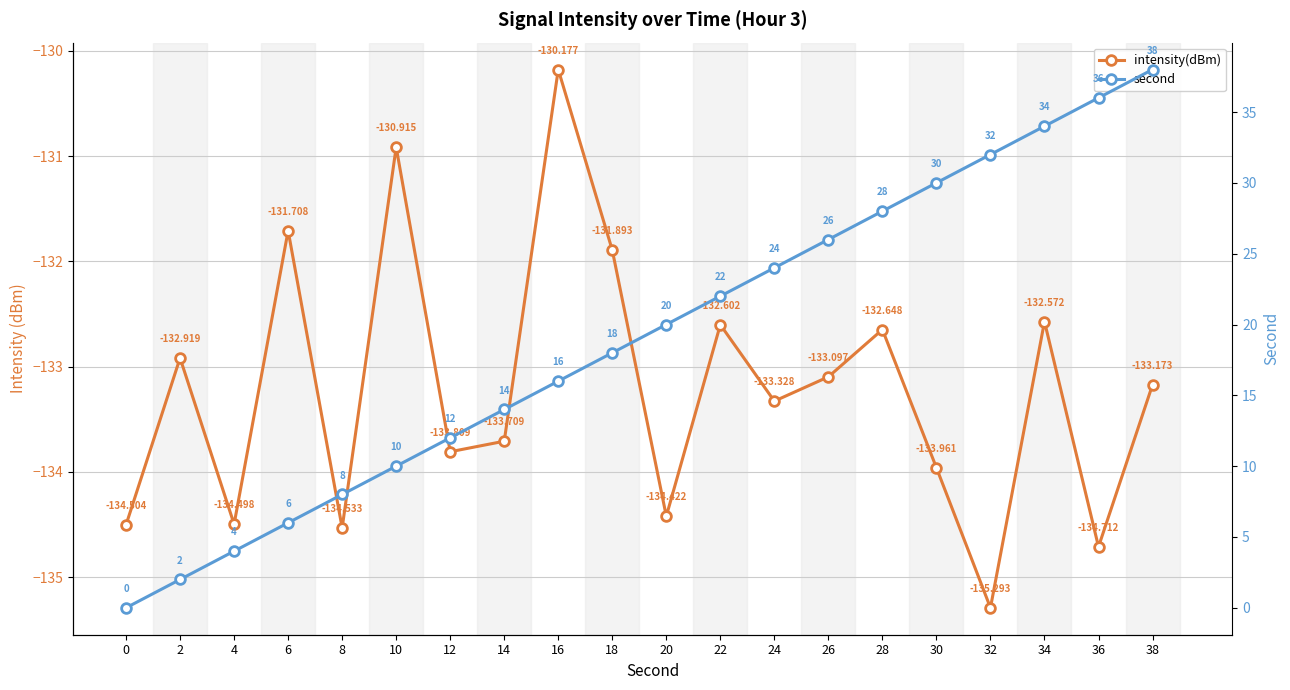

Rank the series at 12 from lowest to highest value.

intensity(dBm), second